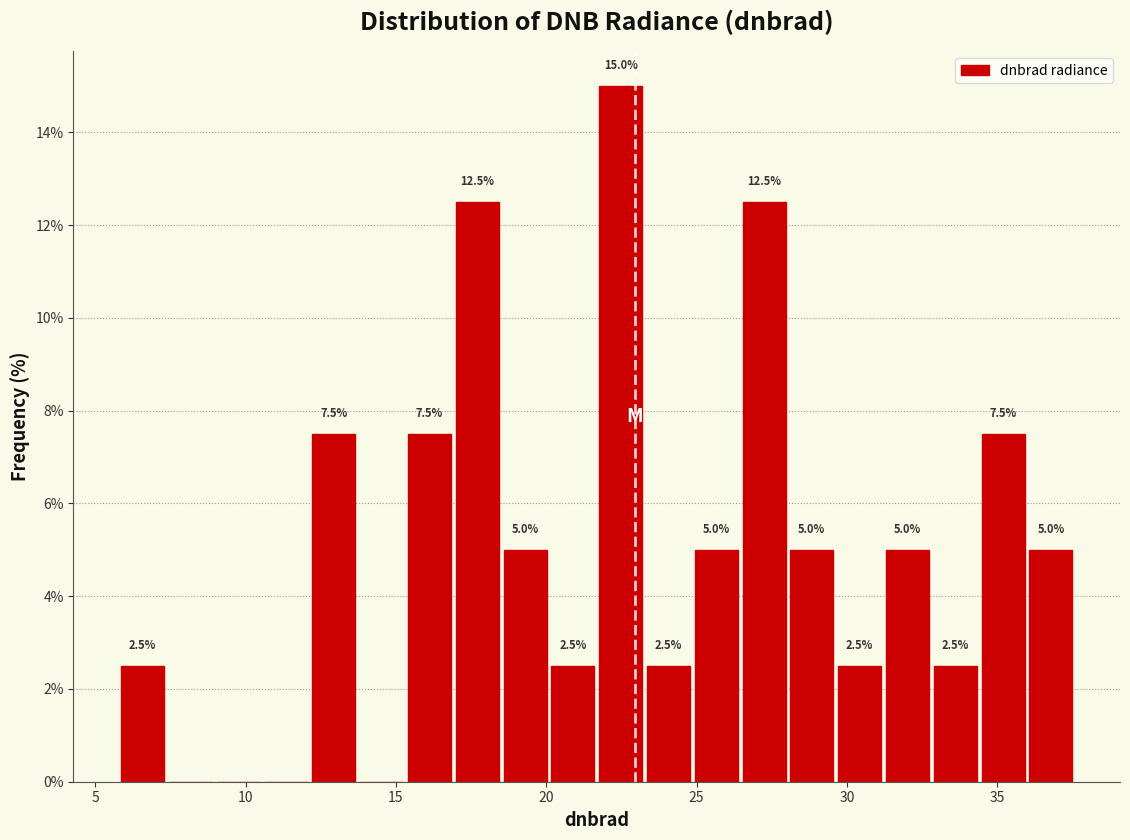

Read against the x-axis, roughly where is the centre of the tallest bar?

22.5